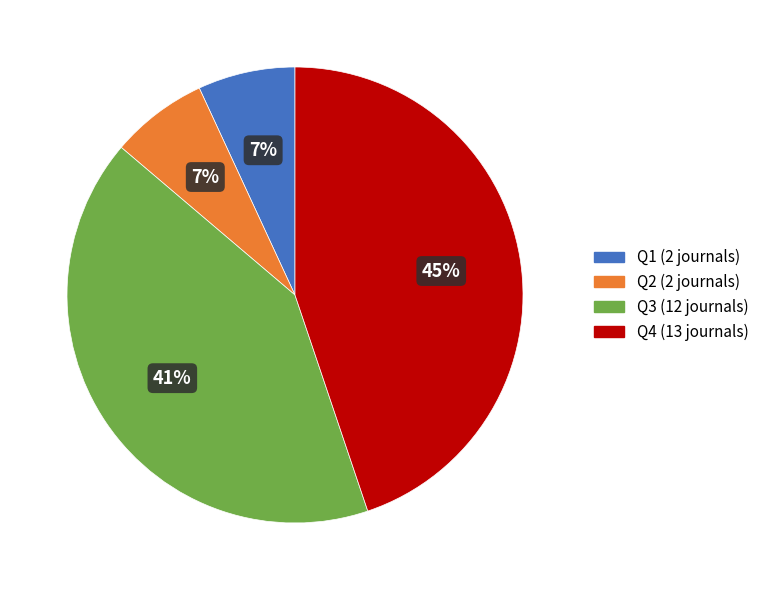

What is the ratio of the value at Q3 to the value at Q4?

0.9